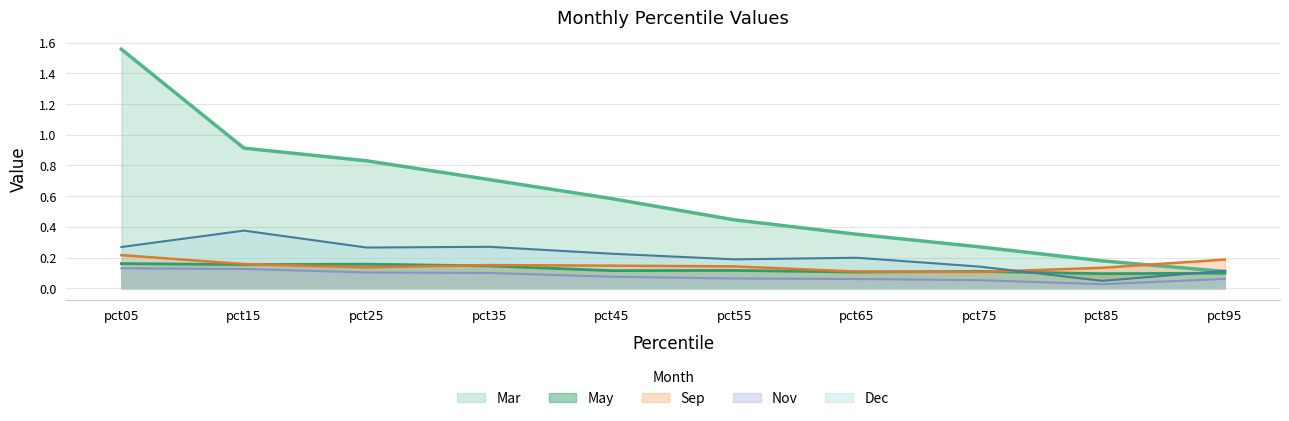

Which category has the lowest value in the Dec series?

pct85